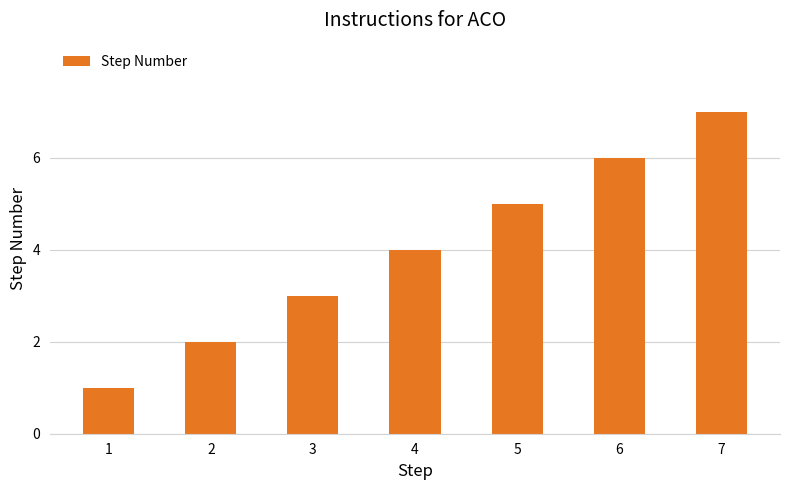

Where is the data nearest to the value 4?

4